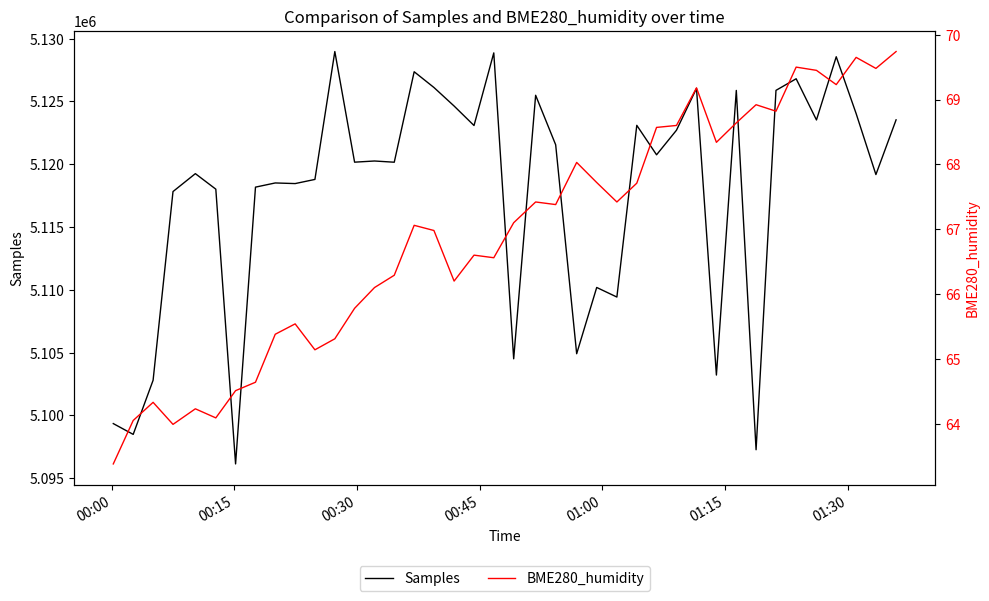

Does the chart display data point markers on the line(s)?

No